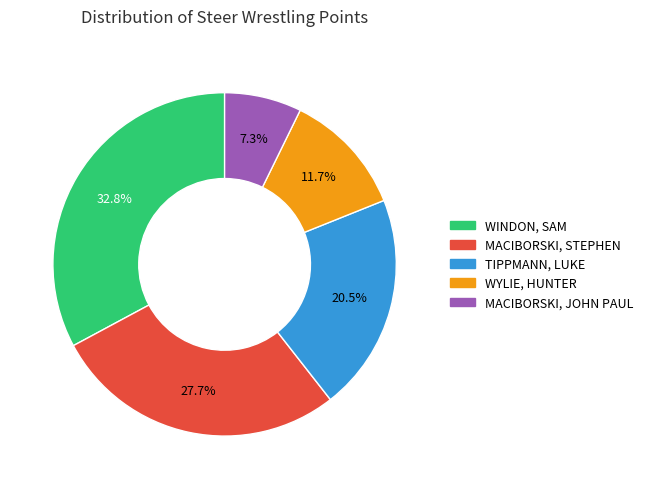

To the nearest percent, what is the combined percentage of WINDON, SAM and MACIBORSKI, JOHN PAUL?

40%